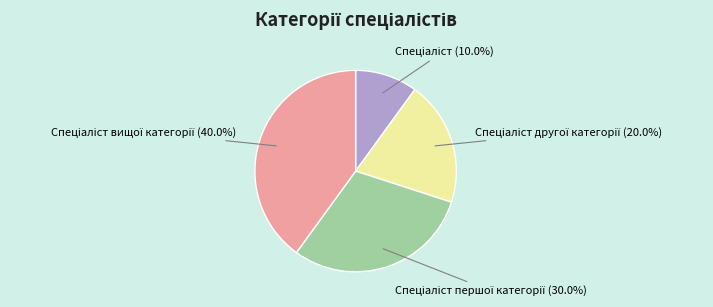

Count the number of slices in the pie.

4